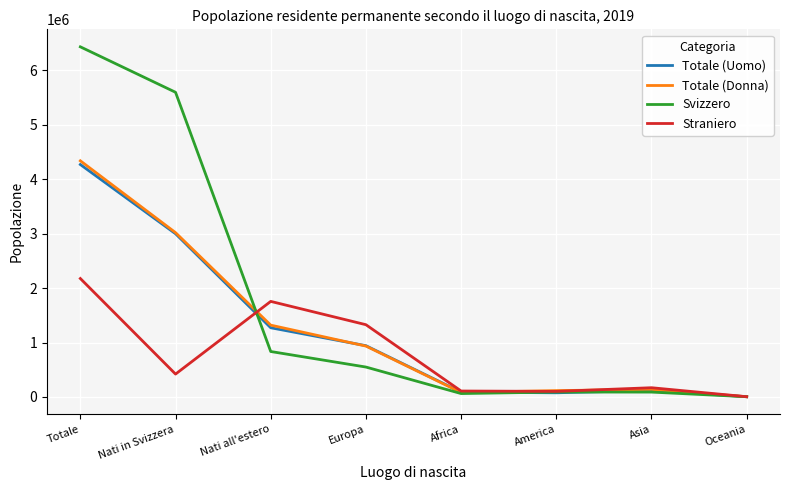

How many lines are shown in the chart?

4